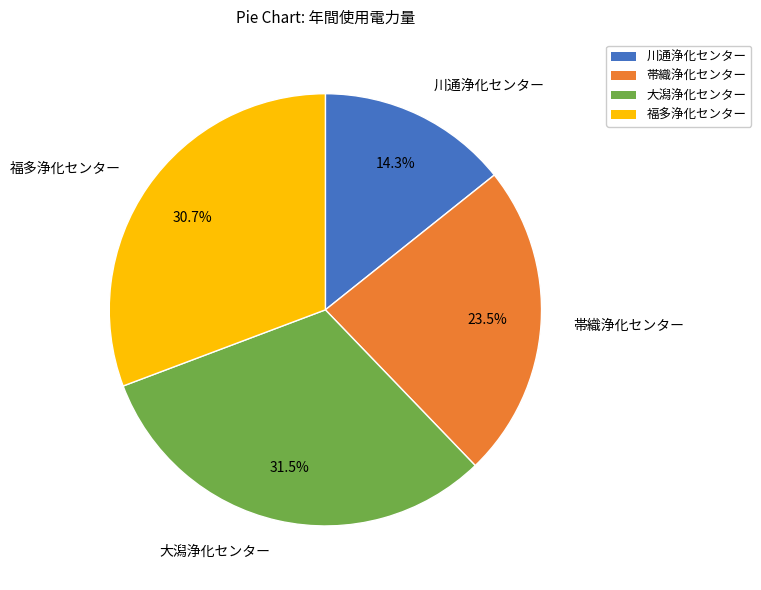

Which has a higher value, 帯織浄化センター or 福多浄化センター?

福多浄化センター